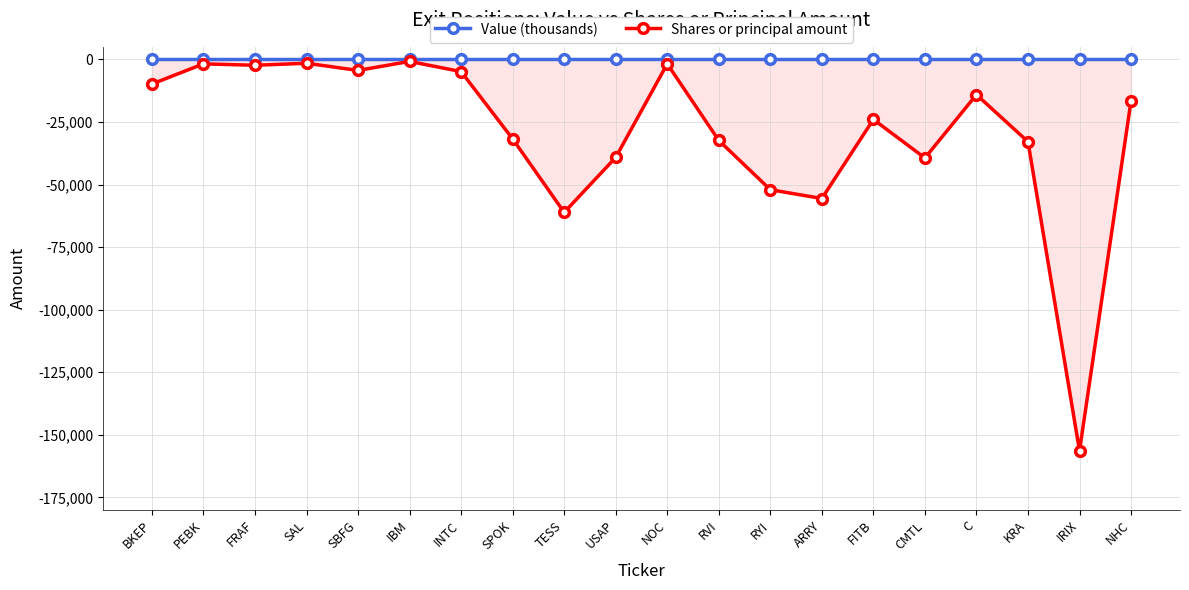

What is the value of the Shares or principal amount point at the 4th from the left?

-1555